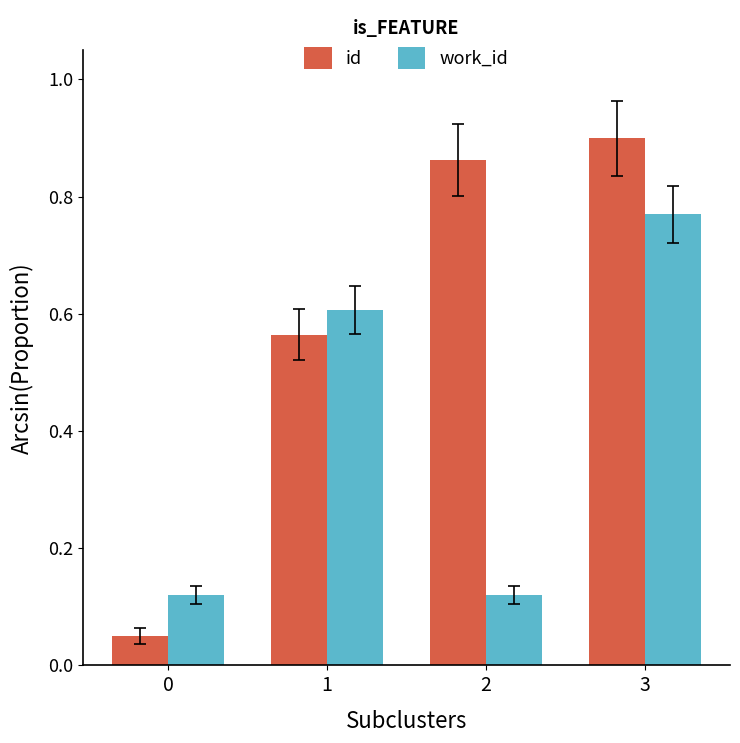

Count the work_id values in the range 0 to 1.

4